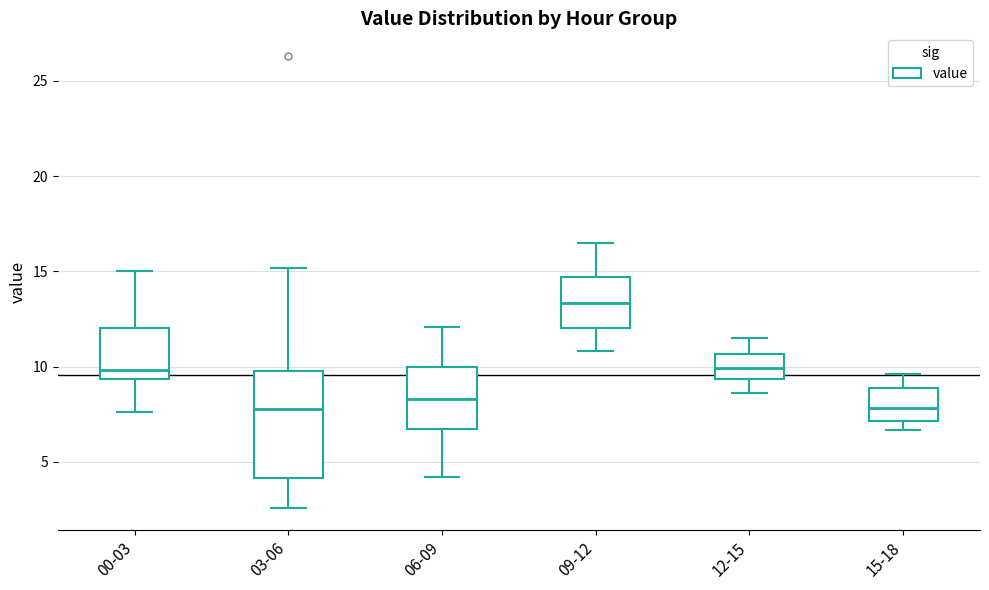

Reading left to right, read every box against the y-axis: the position of its median line, the range the box covers, and the ends of its whiskers. The values are not printed on the chart, so give them approximately, as read against the axis.

00-03: median 10.0, box 9.5 to 12.0, whiskers 7.5 to 15.0
03-06: median 8.0, box 4.0 to 10.0, whiskers 2.5 to 15.0
06-09: median 8.5, box 7.0 to 10.0, whiskers 4.0 to 12.0
09-12: median 13.5, box 12.0 to 14.5, whiskers 11.0 to 16.5
12-15: median 10.0, box 9.5 to 10.5, whiskers 8.5 to 11.5
15-18: median 8.0, box 7.0 to 9.0, whiskers 6.5 to 9.5